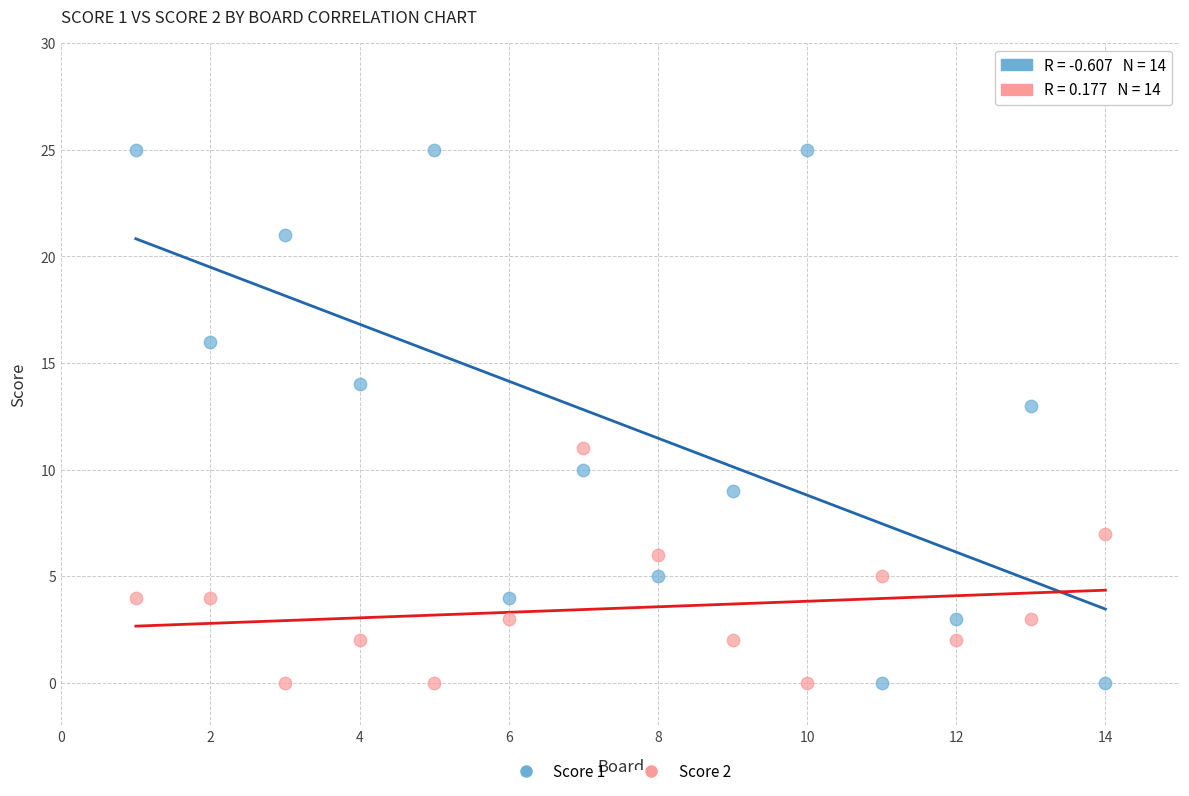

What are all the series names shown in the legend?

Score 1, Score 2